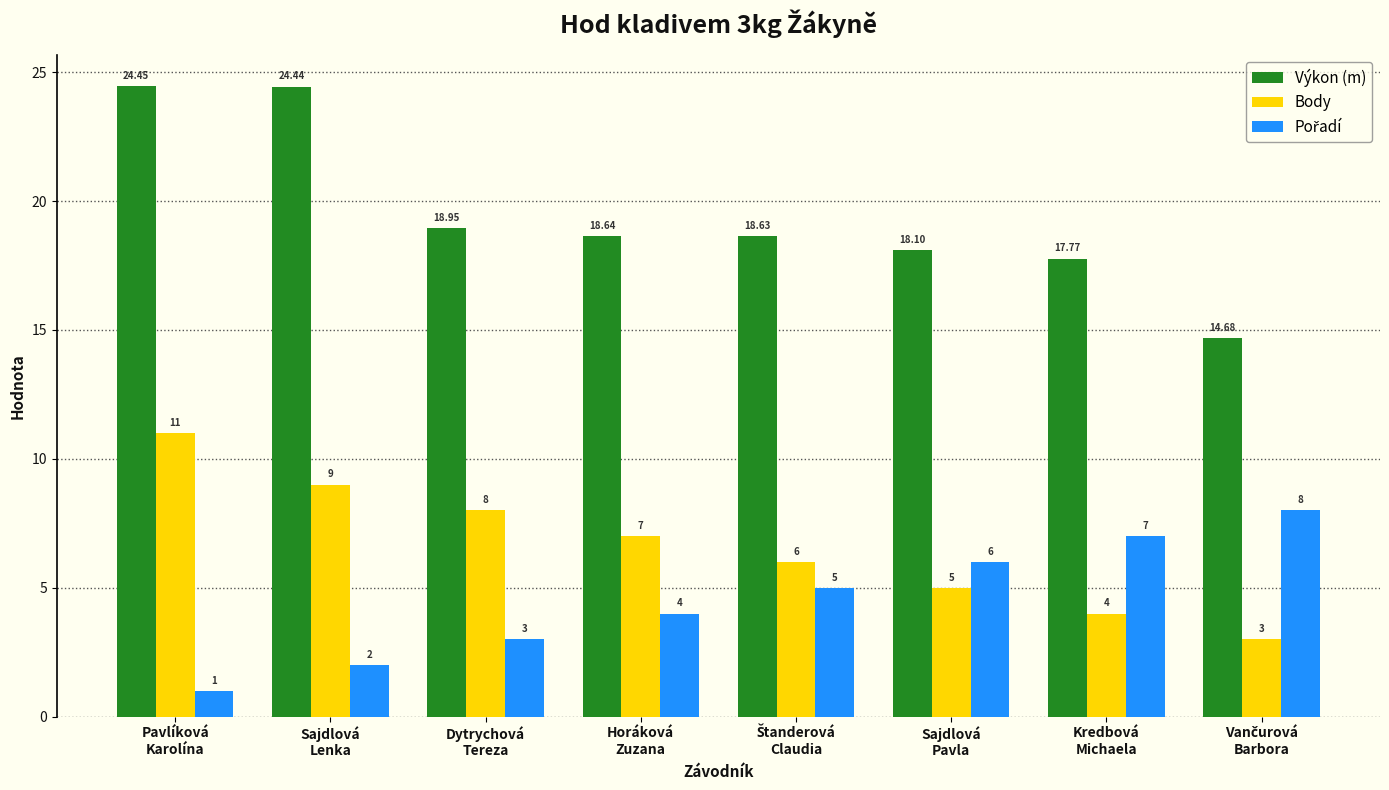

Are the bars horizontal?

No